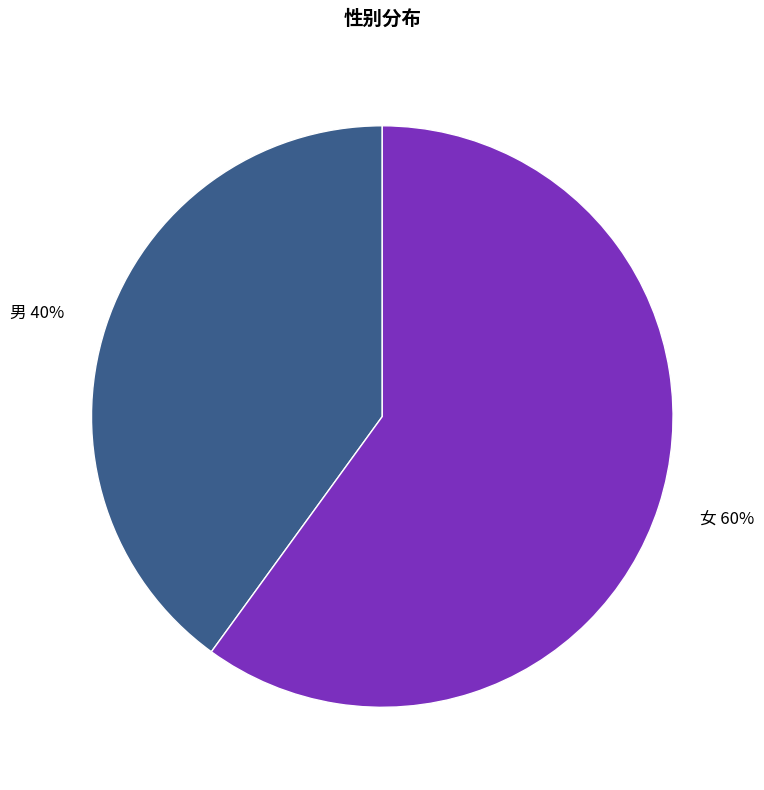

To the nearest percent, what is the combined percentage of 男 and 女?

100%